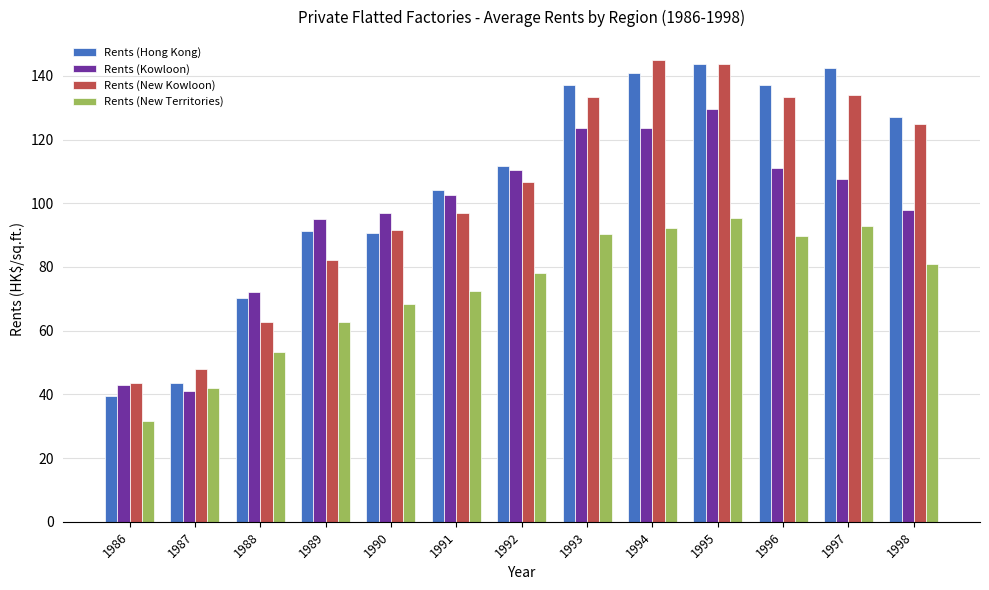

What is the total value across all series at 1996?

471.2